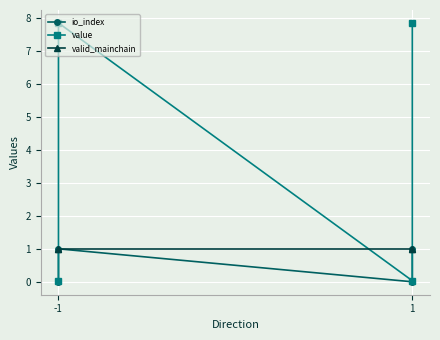

Is it true that valid_mainchain equals 0.3 at -1?

False